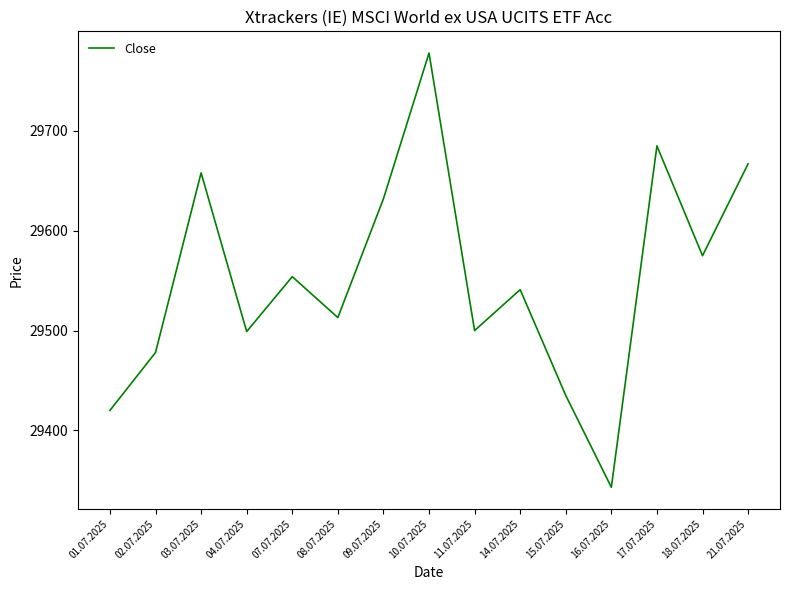

Between 02.07.2025 and 21.07.2025, which is larger?

21.07.2025